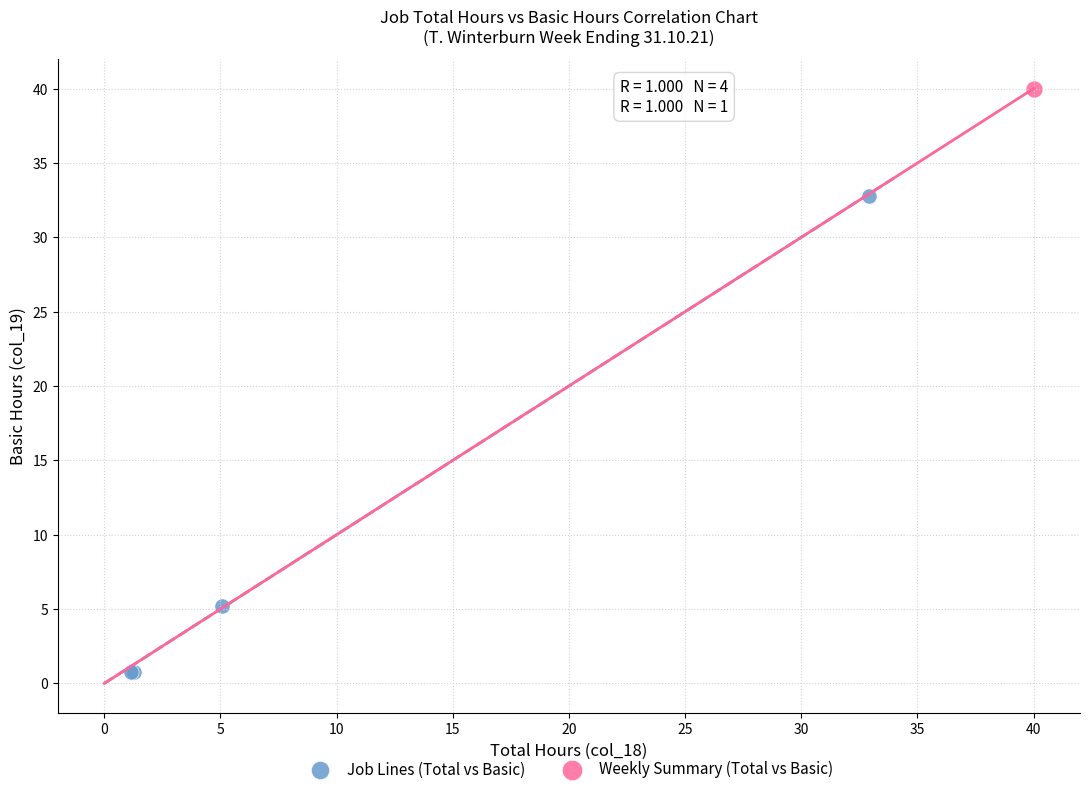

What are all the series names shown in the legend?

Job Lines (Total vs Basic), Weekly Summary (Total vs Basic)